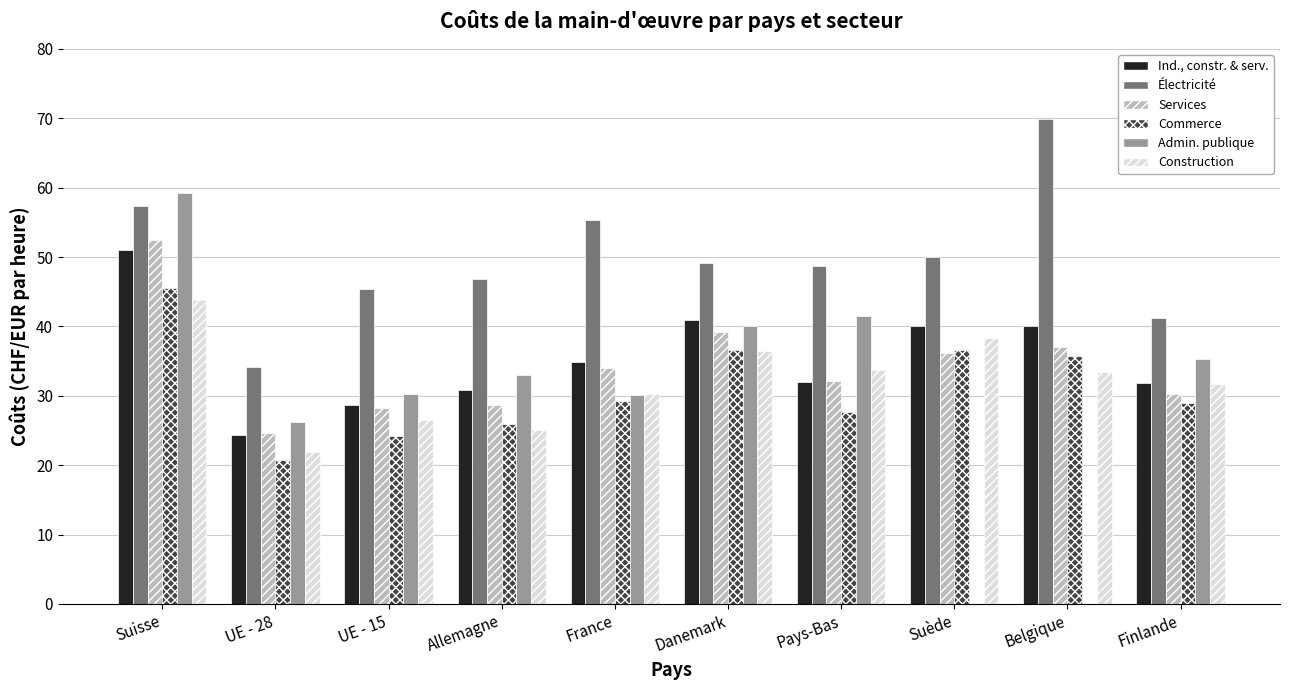

At which category does the chart reach its peak across all series?

Belgique